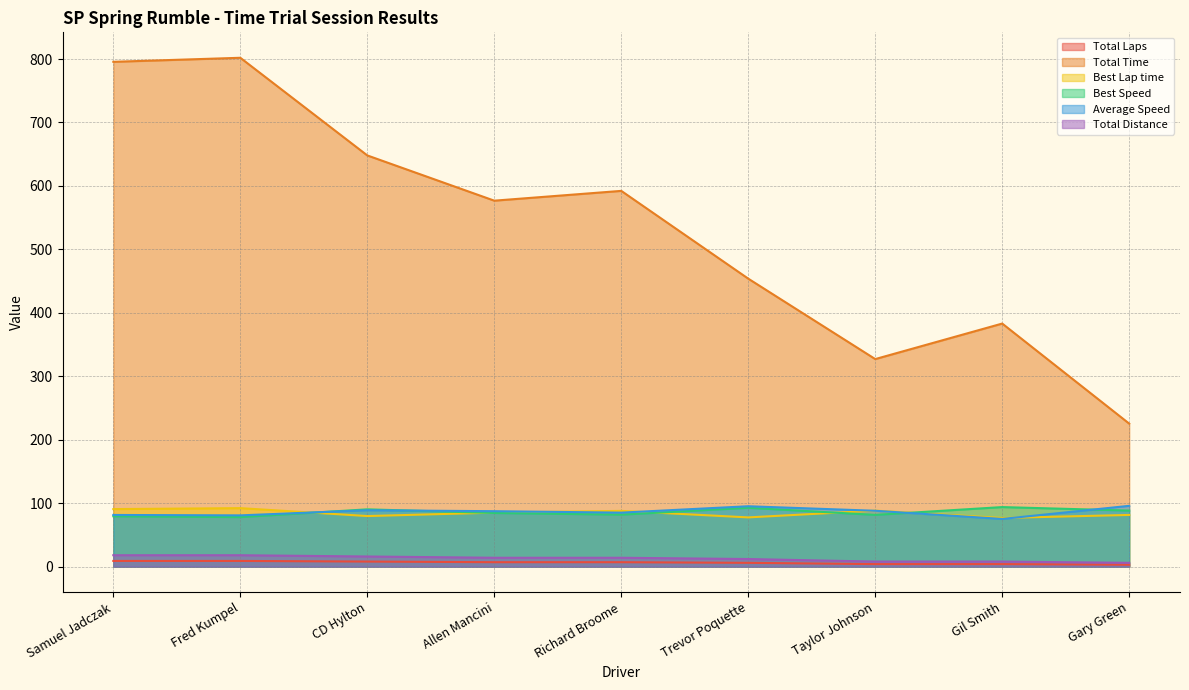

At which label does Total Time first exceed 576?

Samuel Jadczak